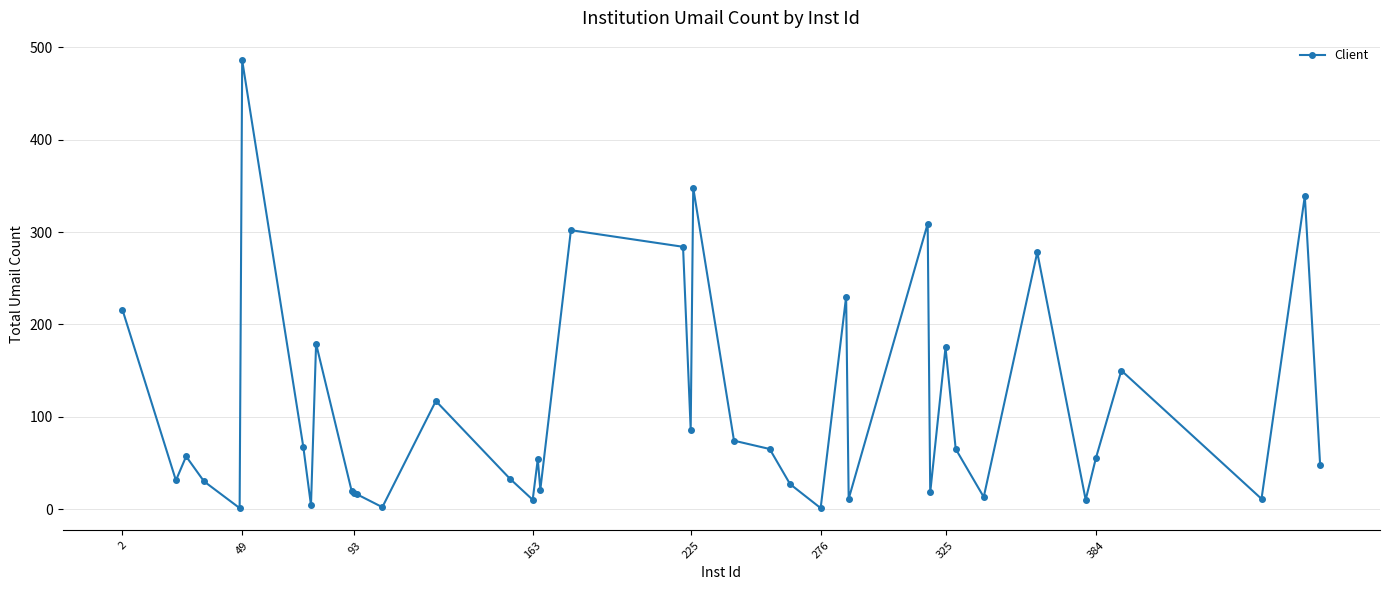

What is the difference between the maximum and minimum values?

485